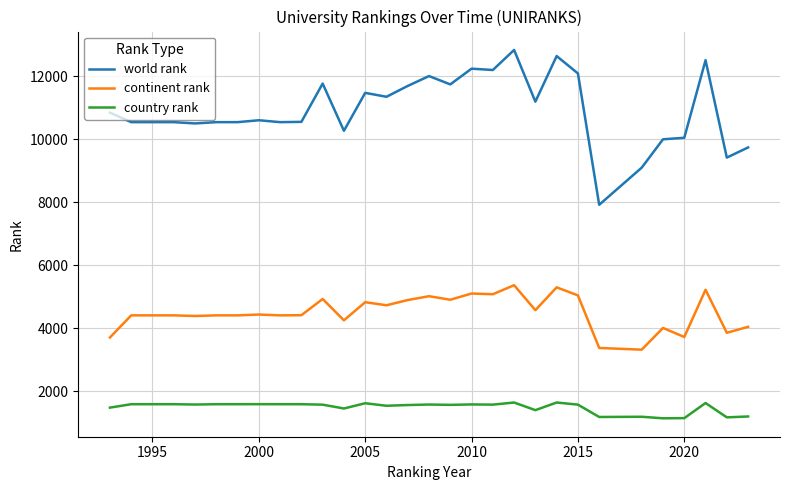

Which series has the widest spread of values?

world rank